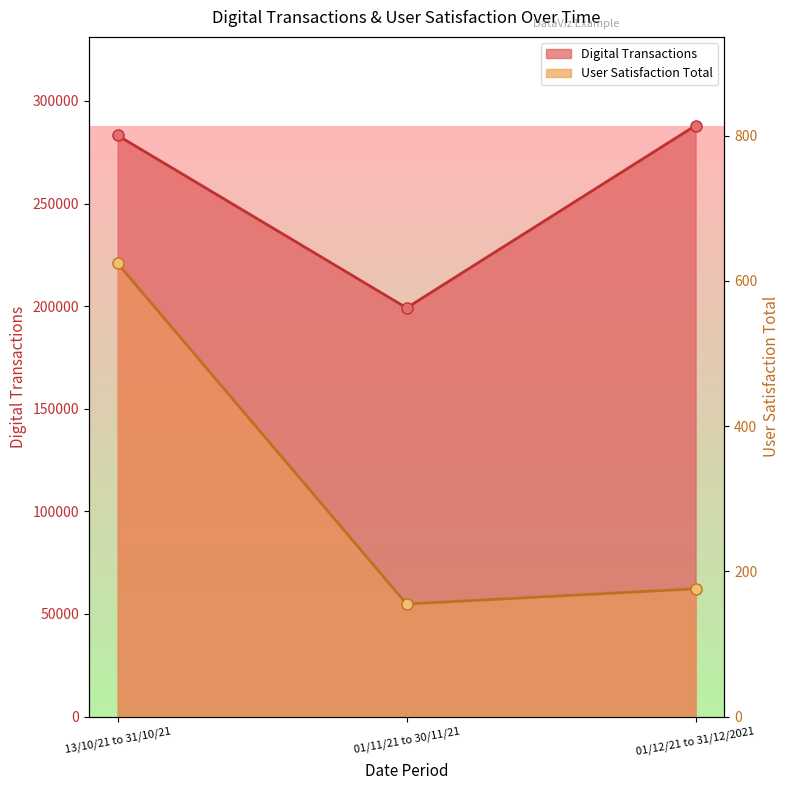

Where is Digital Transactions nearest to the value 243595?

13/10/21 to 31/10/21